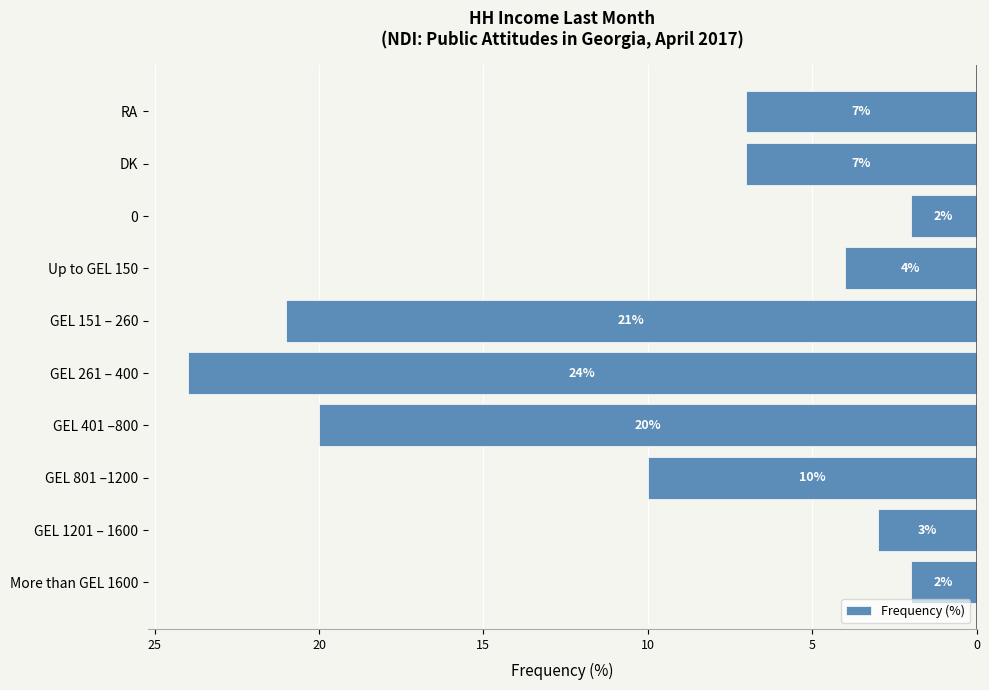

Are the bars horizontal?

Yes